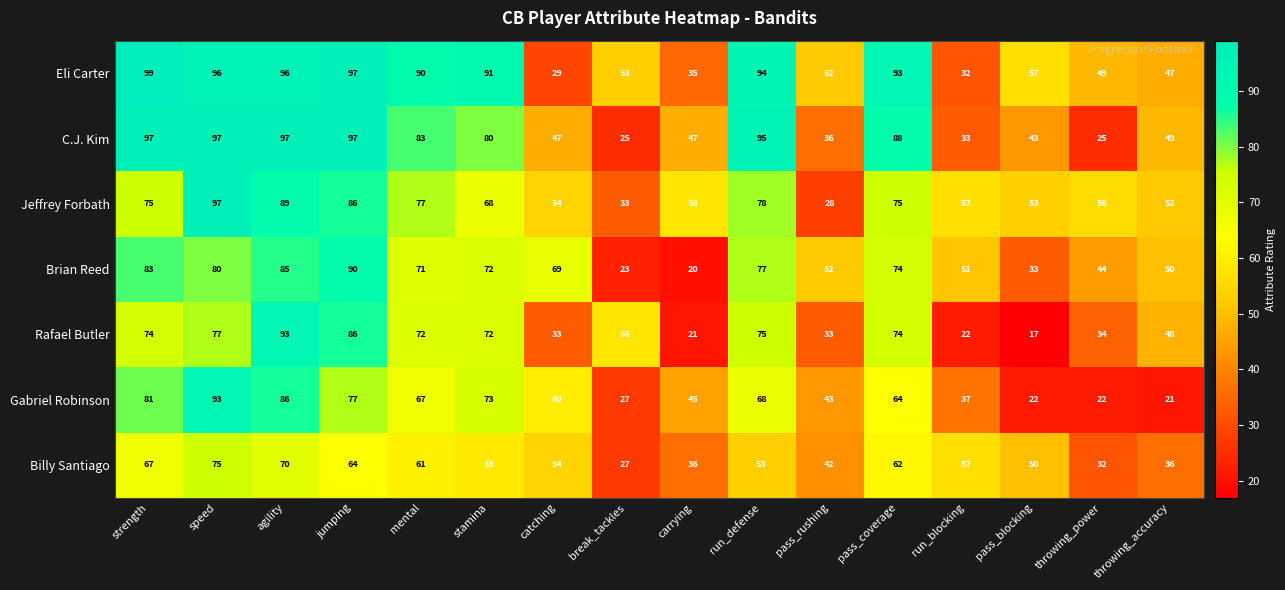

At how many categories does at least one series exceed 92?

6